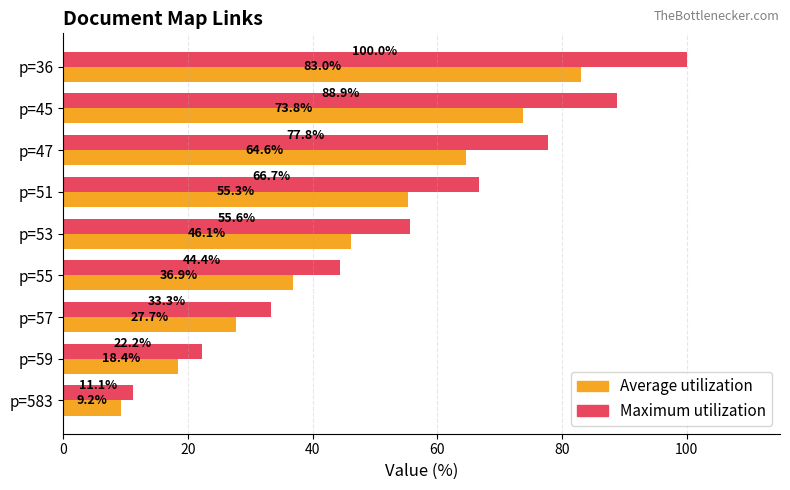

At how many categories does at least one series exceed 37?

6